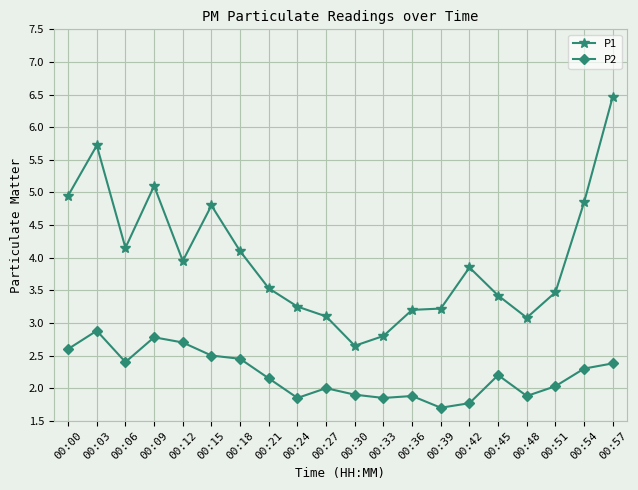

Where is the first local maximum for P1?

00:03